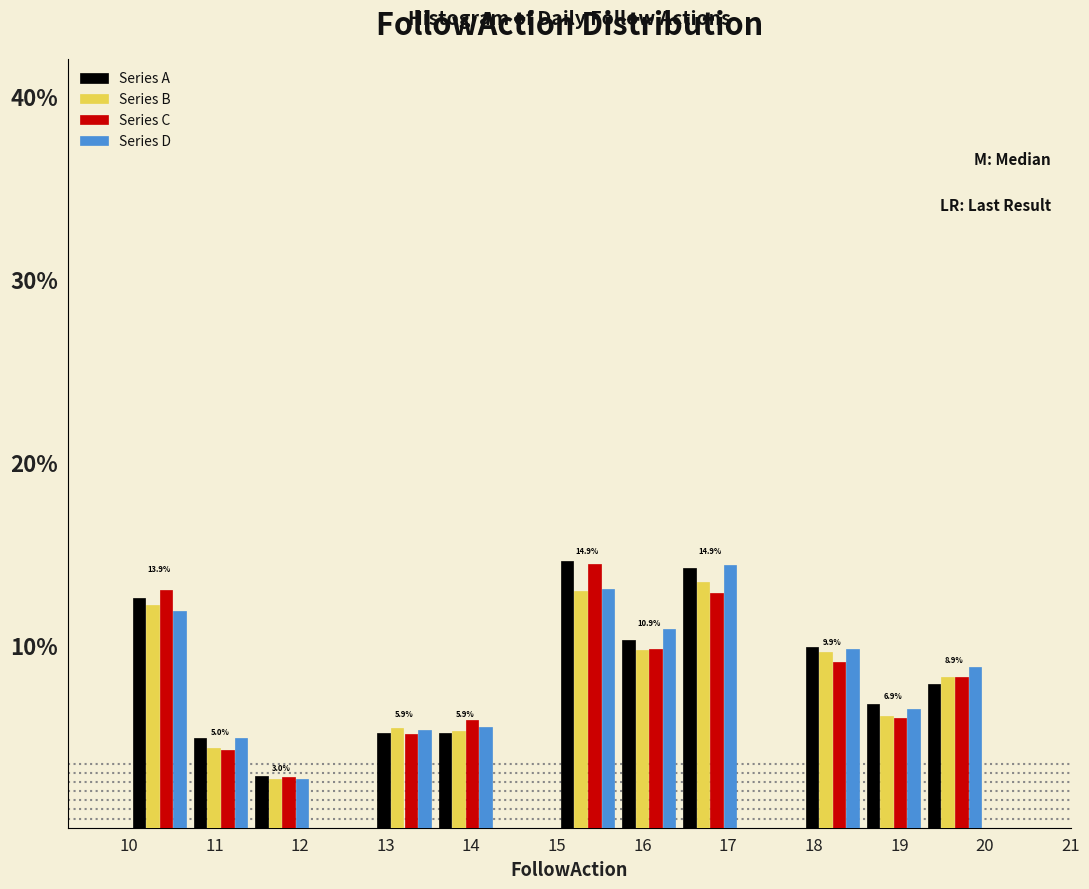

In the Series C series, which range on the x-axis has the tallest bar?

15.0 to 15.7